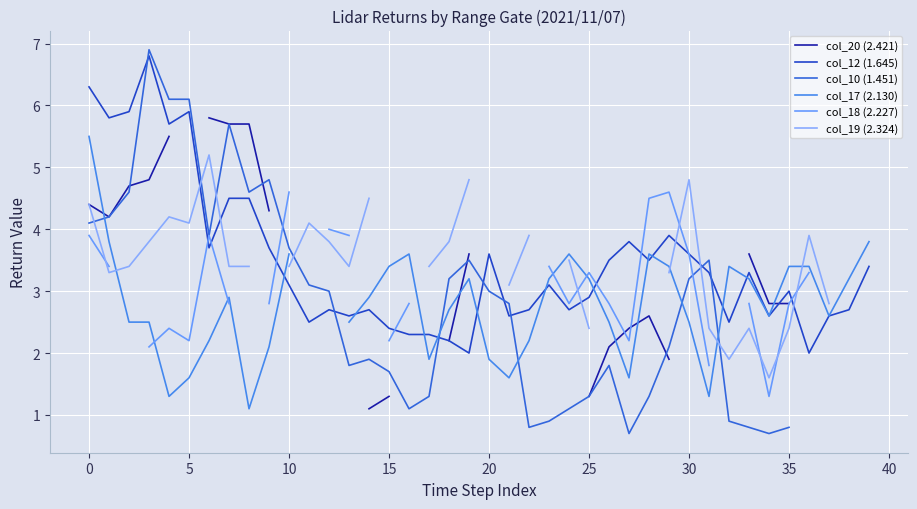

How many times do col_20 (2.421) and col_17 (2.130) cross each other?

5